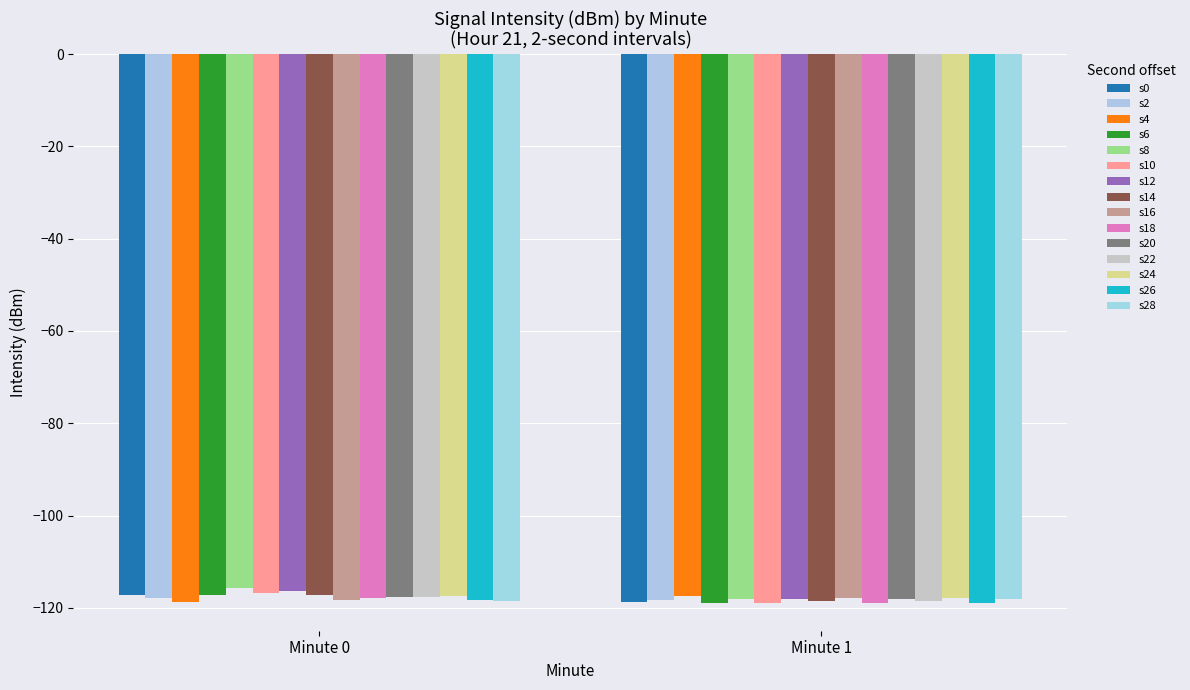

How many bars are there in each group?

15